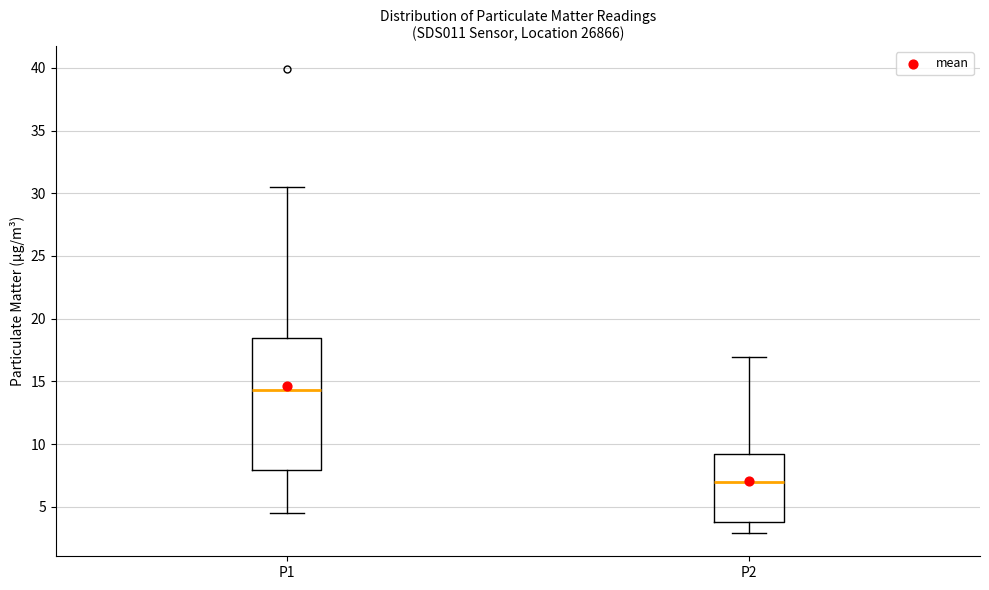

Reading left to right, transcribe this box plot: for each box, give where its median line is, the range the box spans, and where its two whiskers end, as read against the y-axis. The values are not printed on the chart, so give them approximately, as read against the axis.

P1: median 14.5, box 8.0 to 18.5, whiskers 4.5 to 30.5
P2: median 7.0, box 4.0 to 9.0, whiskers 3.0 to 17.0